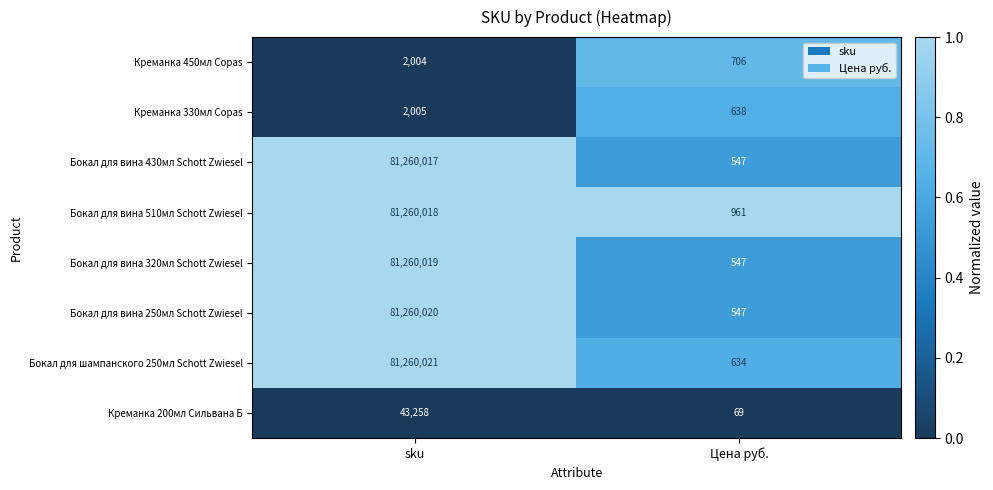

What is the total value across all series at Цена руб.?

4649